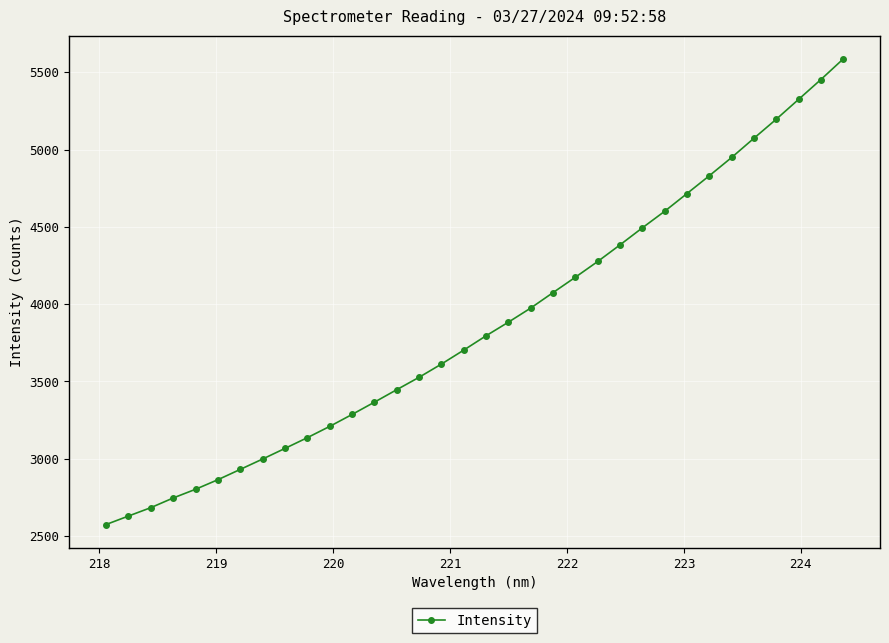

What is the sum of all values?

131355.4